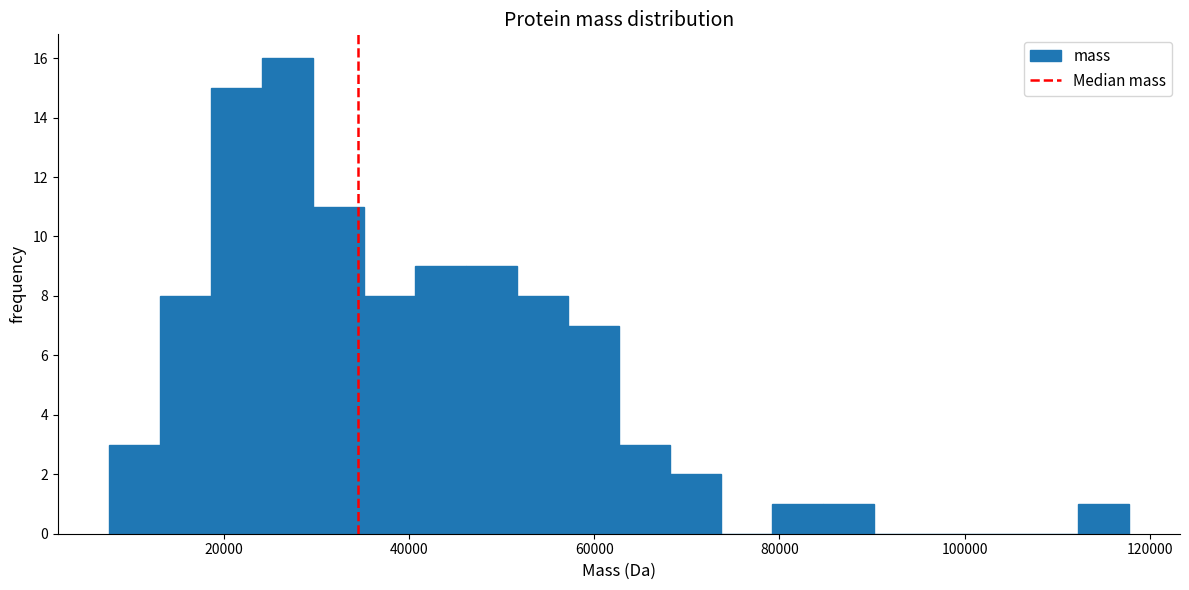

Around what value on the x-axis is the tallest bar? Give the approximate position of its centre, as read against the axis.

26000